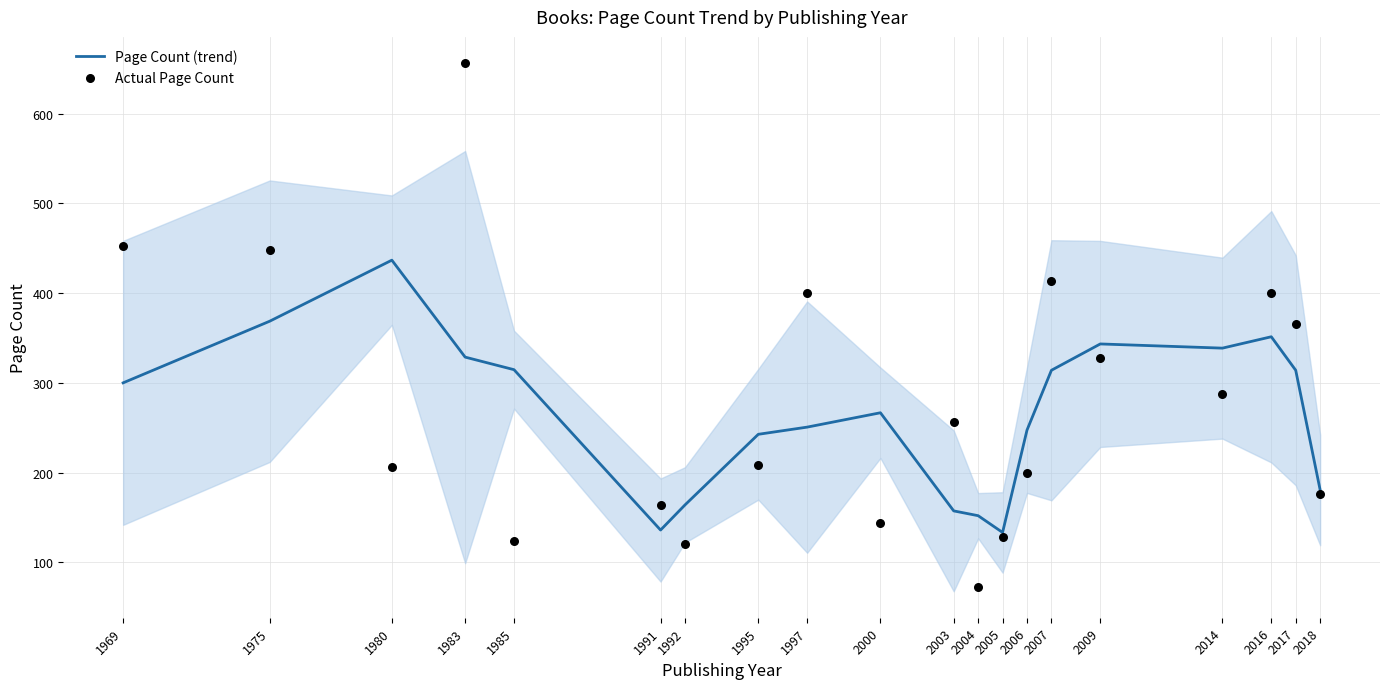

Which series has the widest spread of Y values?

Actual Page Count